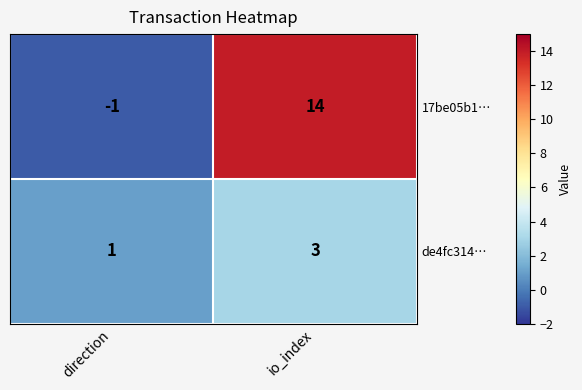

Which series has the largest total across all categories?

17be05b1…